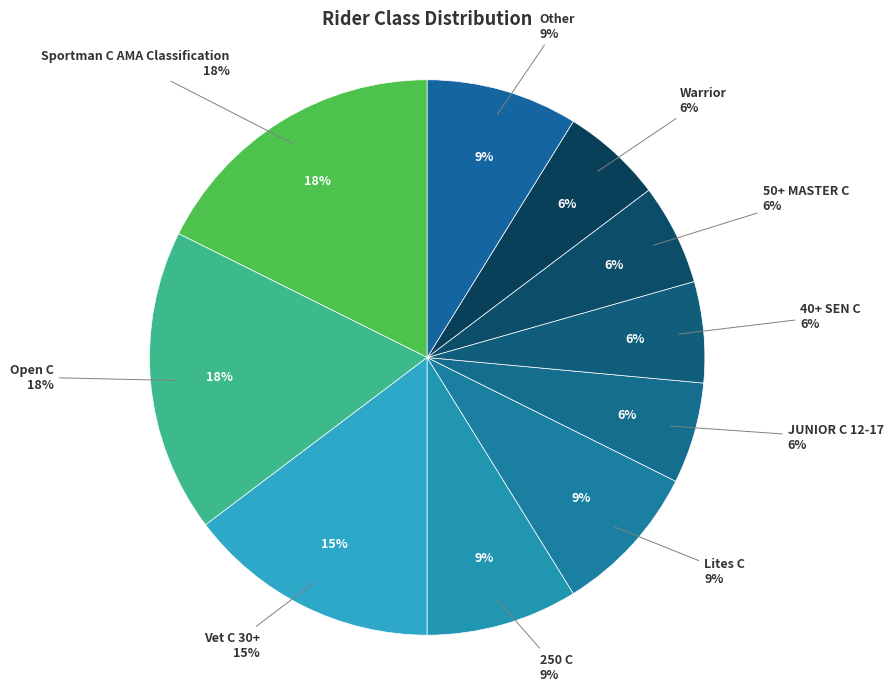

Which slice is the largest?

Sportman C AMA Classification